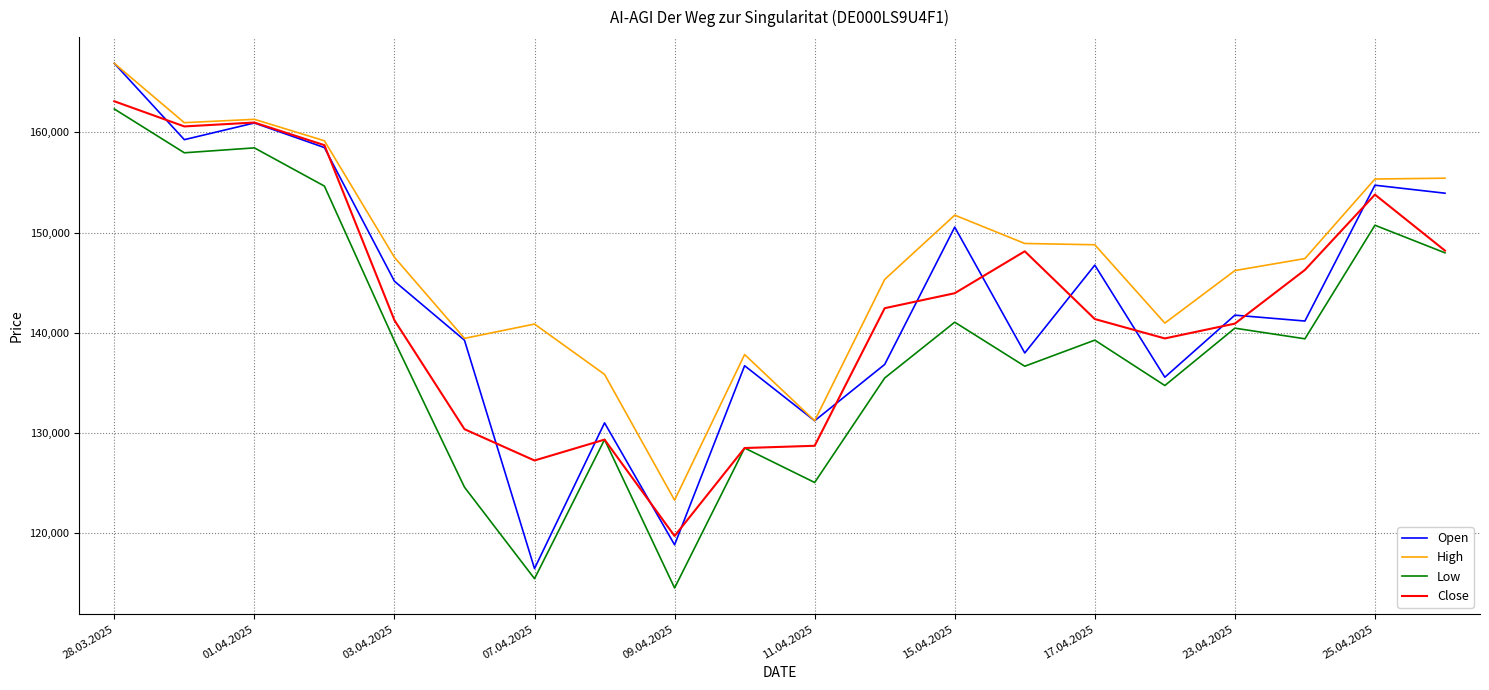

What is the minimum value shown in the chart?

114529